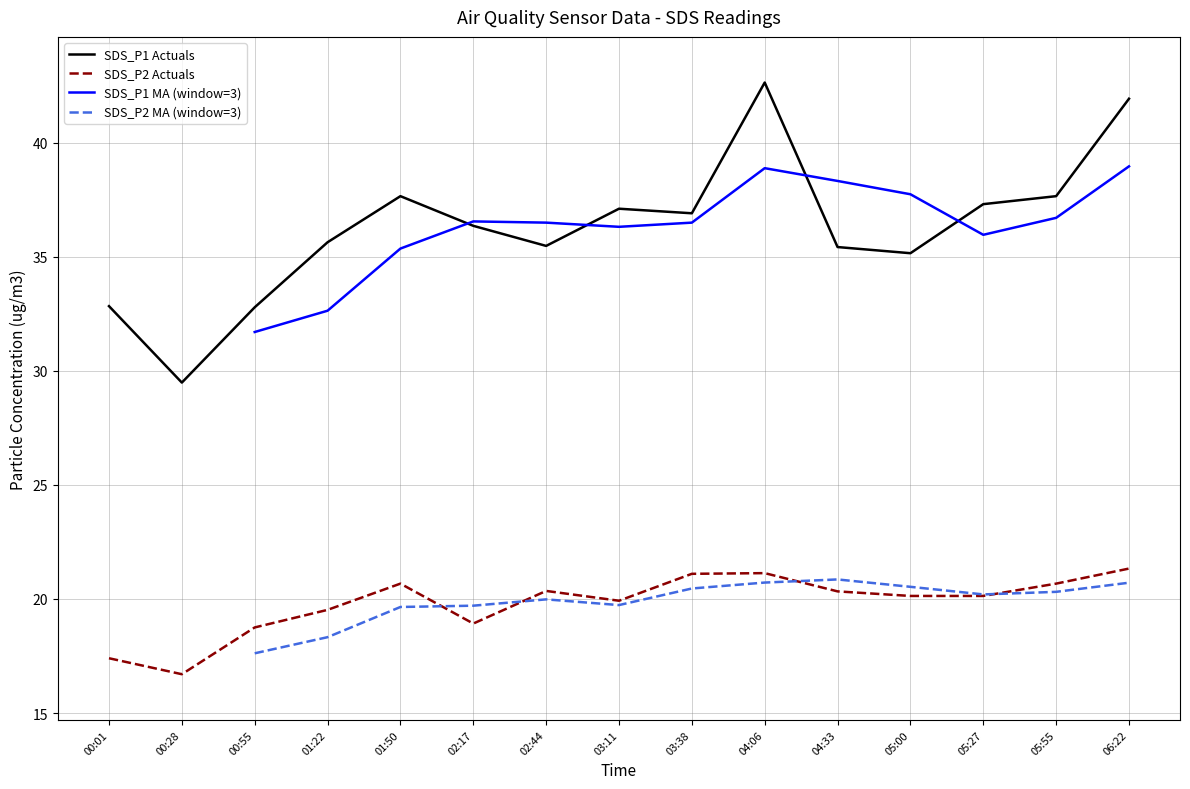

What position from the right is 02:44?

9